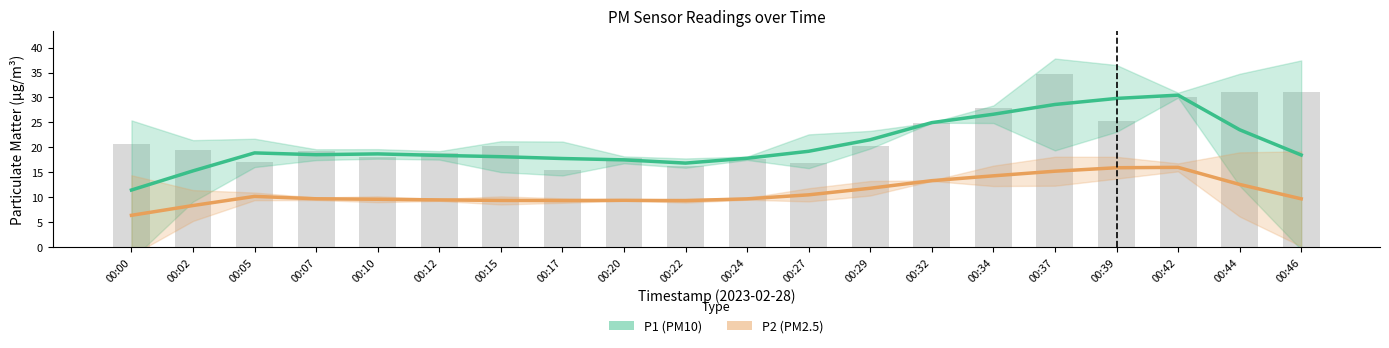

What is the value of the P1 (PM10) bar at the 9th from the left?

17.5